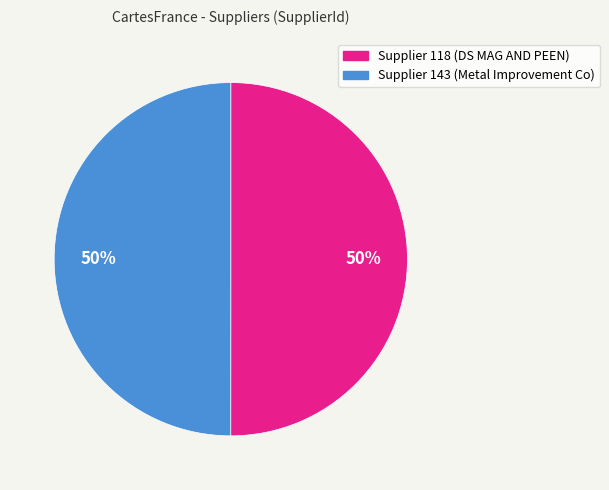

To the nearest percent, what is the average slice percentage?

50%